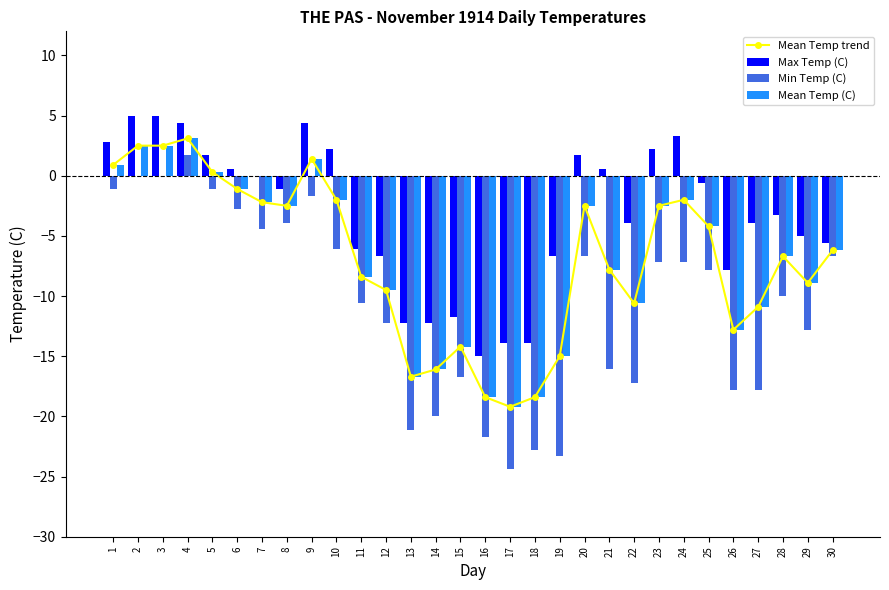

What is the difference between the second highest and minimum values in the Mean Temp (C) series?

21.7